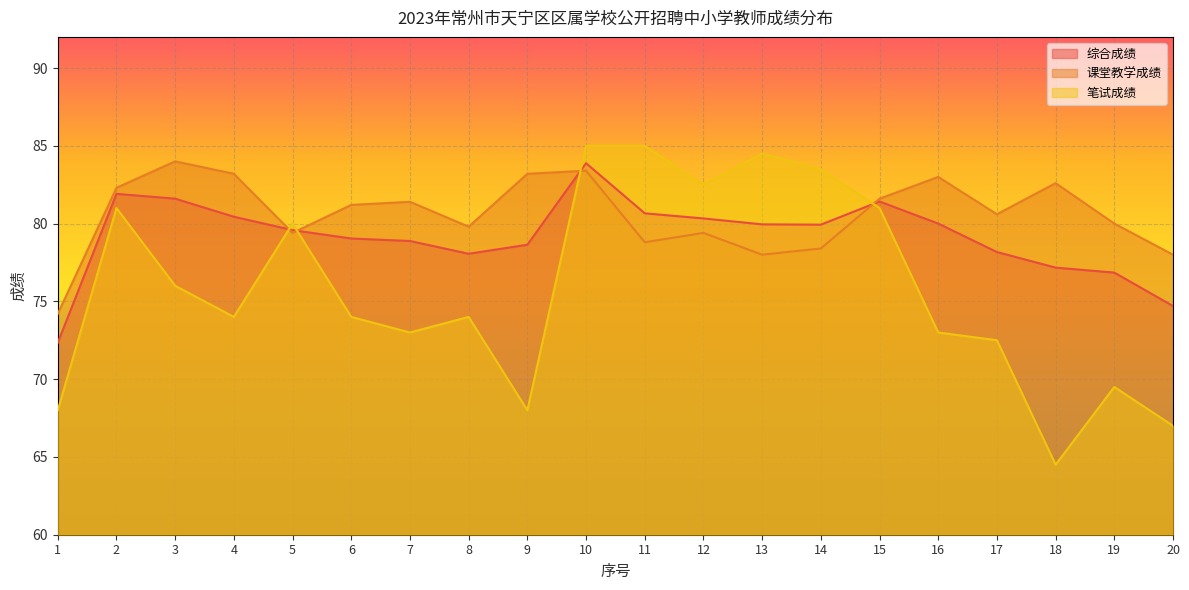

What is the average value of the 笔试成绩 series?

75.8